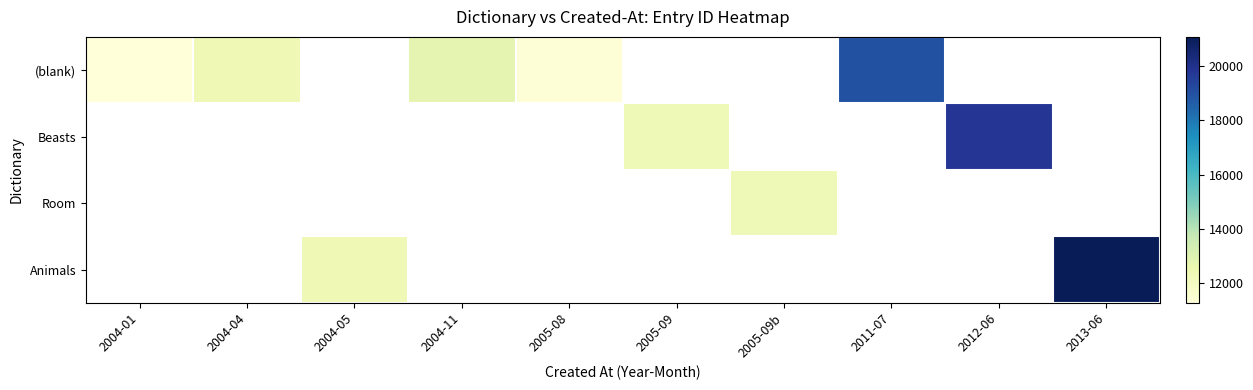

Where does the Beasts series first go above 12331?

2012-06